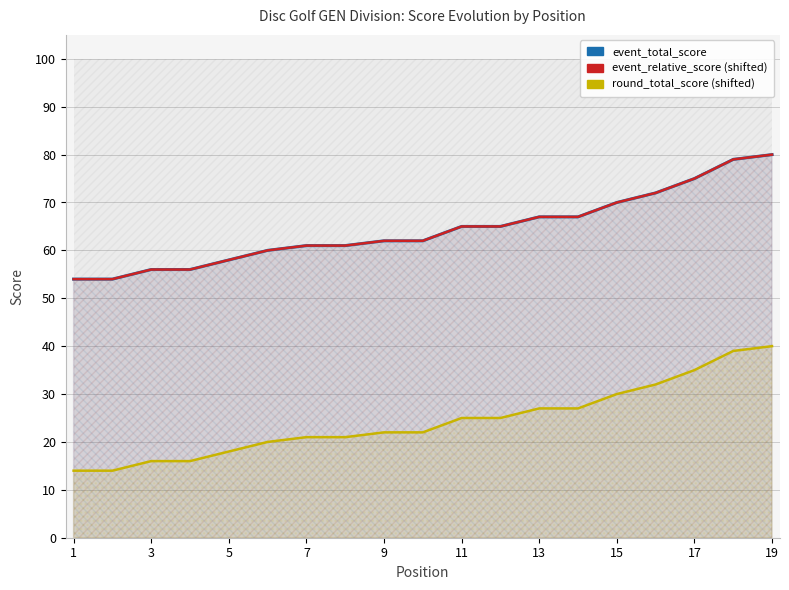

Count the number of data series in this chart.

3